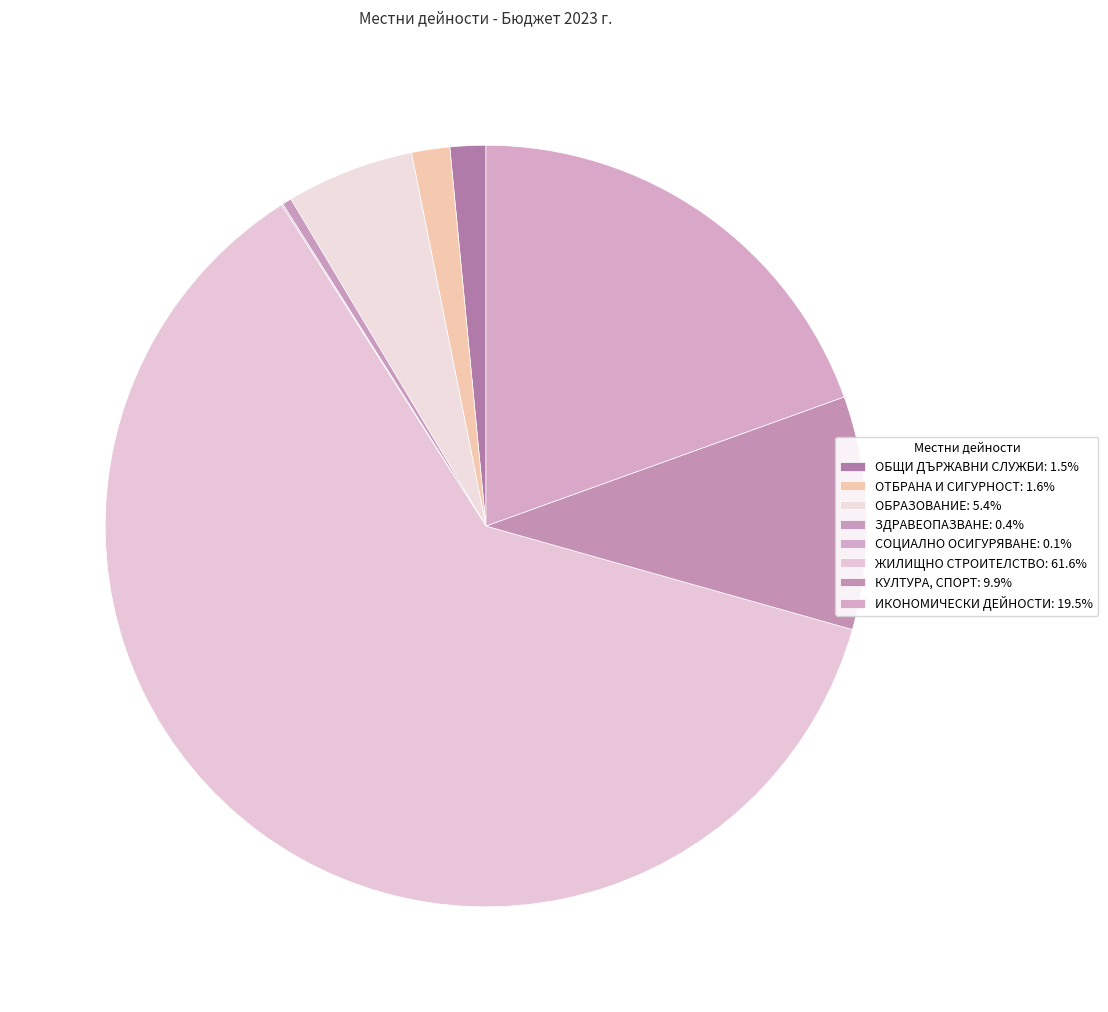

True or false: ИКОНОМИЧЕСКИ ДЕЙНОСТИ accounts for 19% of the total.

True